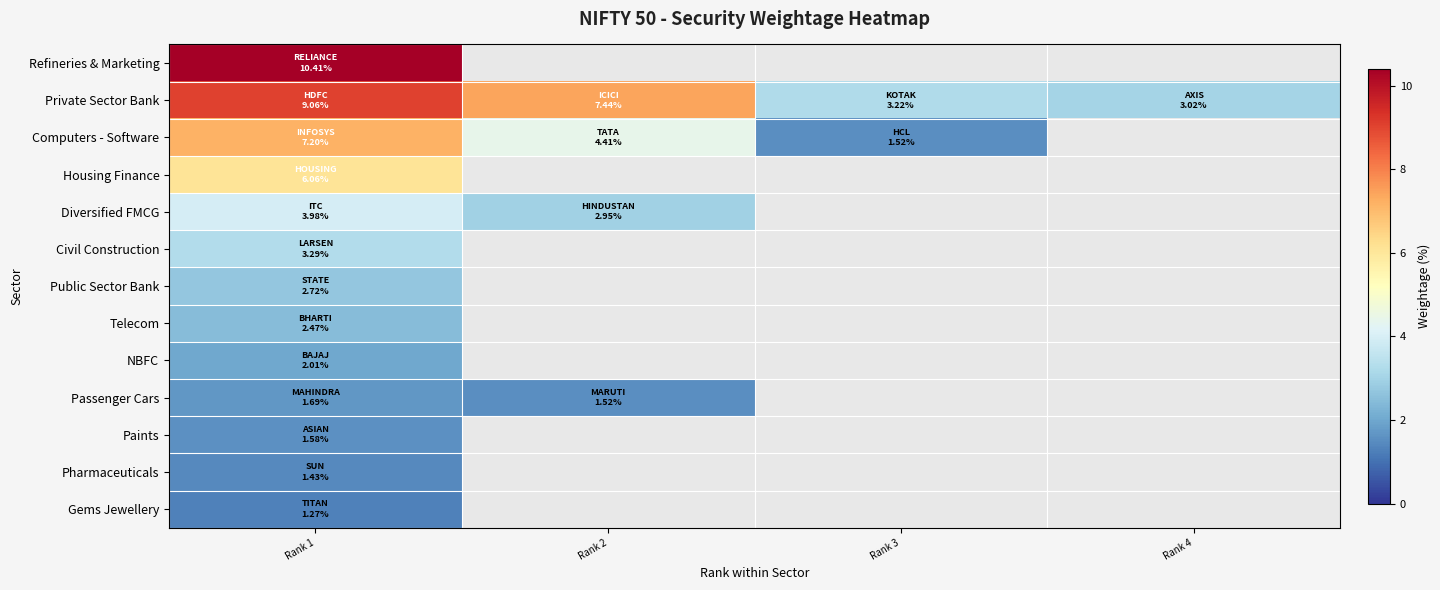

What is the minimum value shown in the chart?

1.3